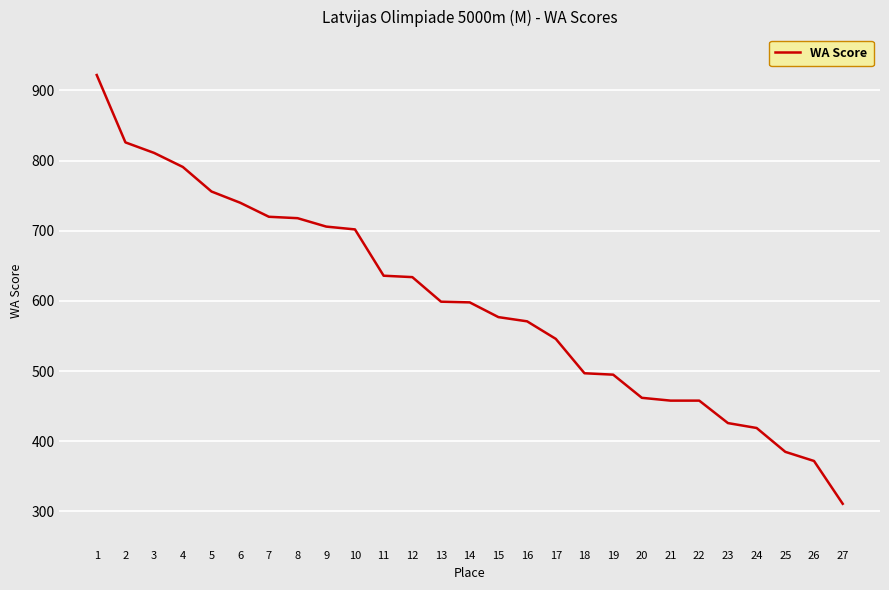

What is the difference between the values at 25 and 15?

192